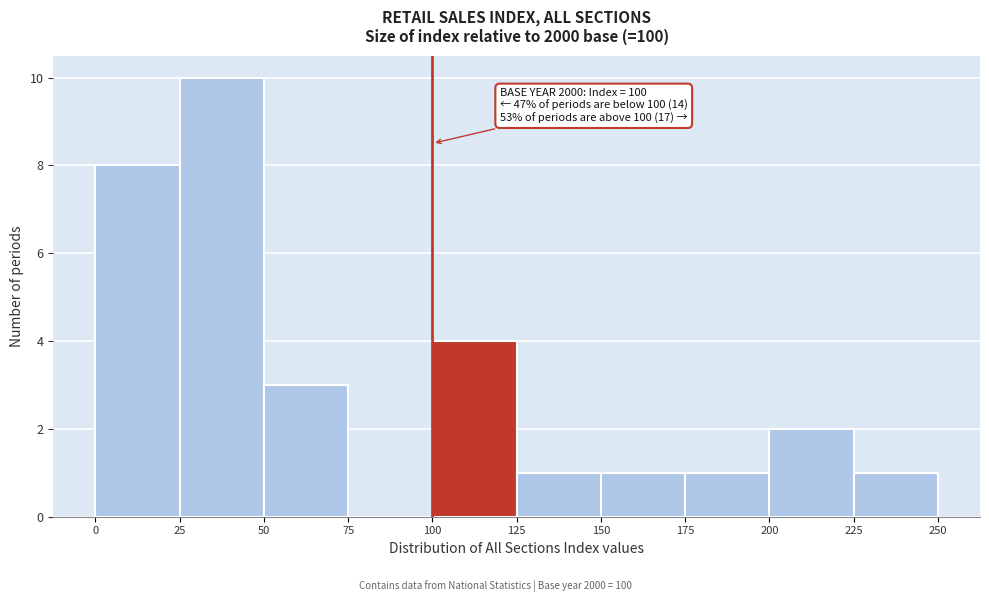

Which range on the x-axis has the tallest bar?

25 to 50